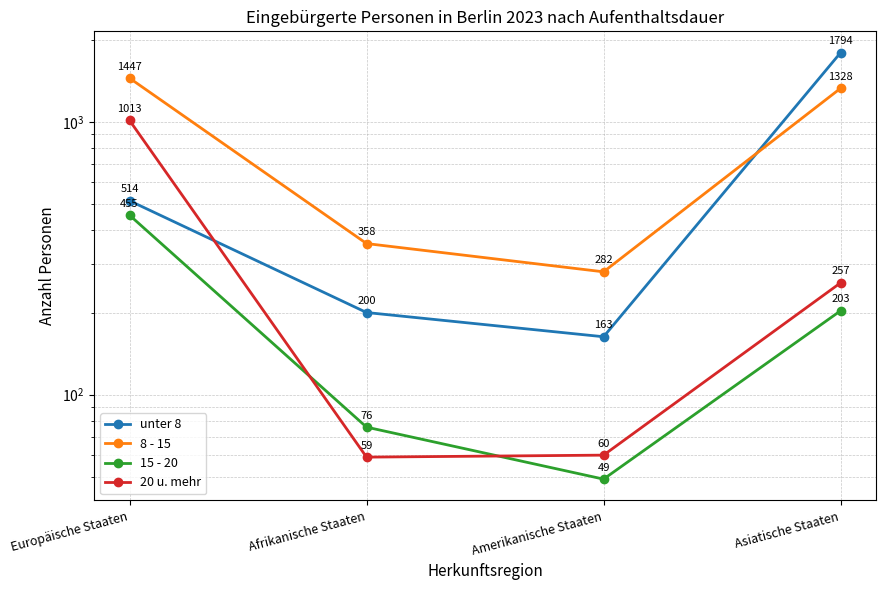

Which series changed the most between Europäische Staaten and Amerikanische Staaten?

8 - 15